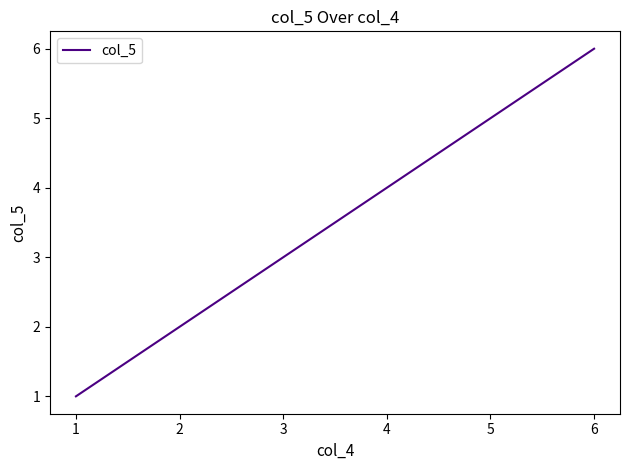

List the labels in order of value, largest first.

6, 5, 4, 3, 2, 1